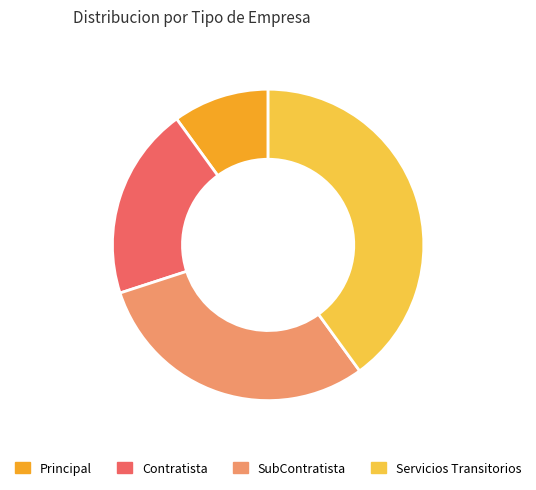

Does any single category account for the majority?

No